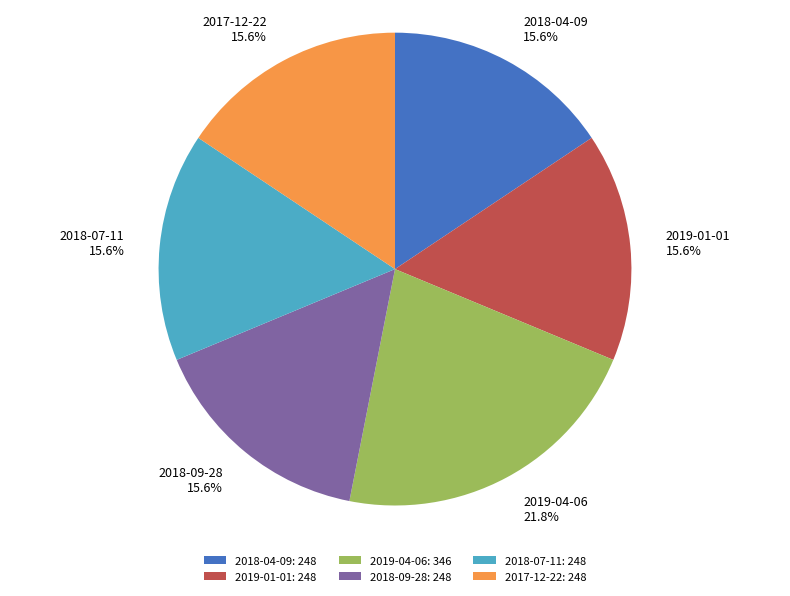

How many segments does this pie chart have?

6